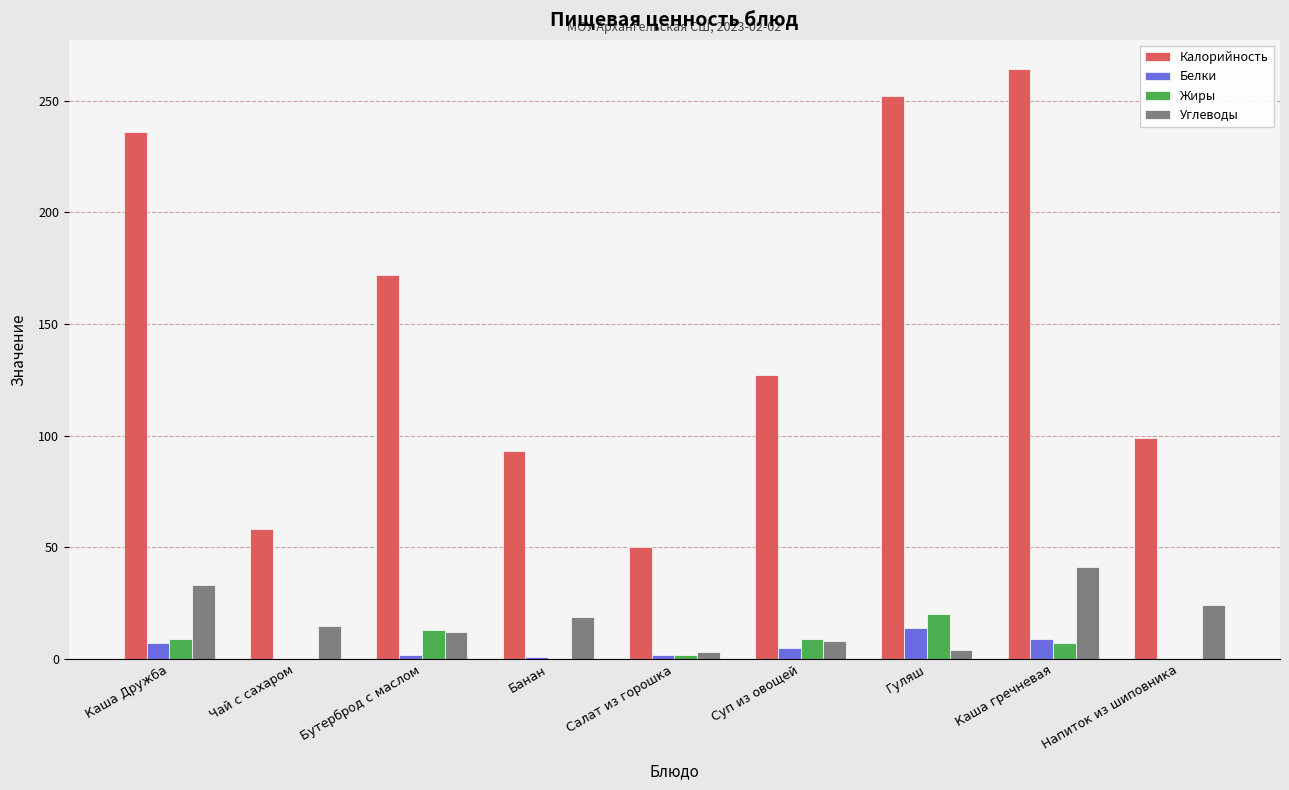

Where is Углеводы nearest to the value 22?

Напиток из шиповника